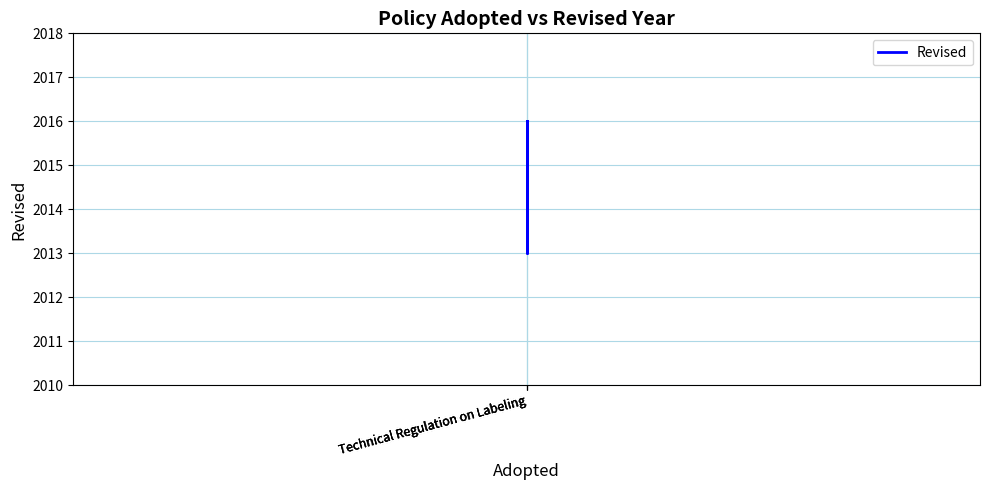

What value does the data have at Technical Regulation on Labeling?

2013